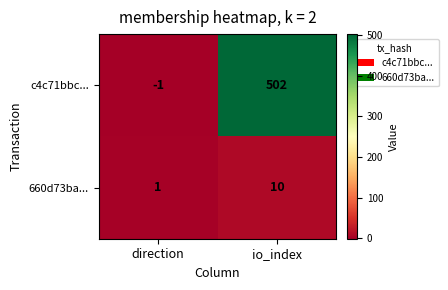

At which category is the sum across all series the highest?

io_index